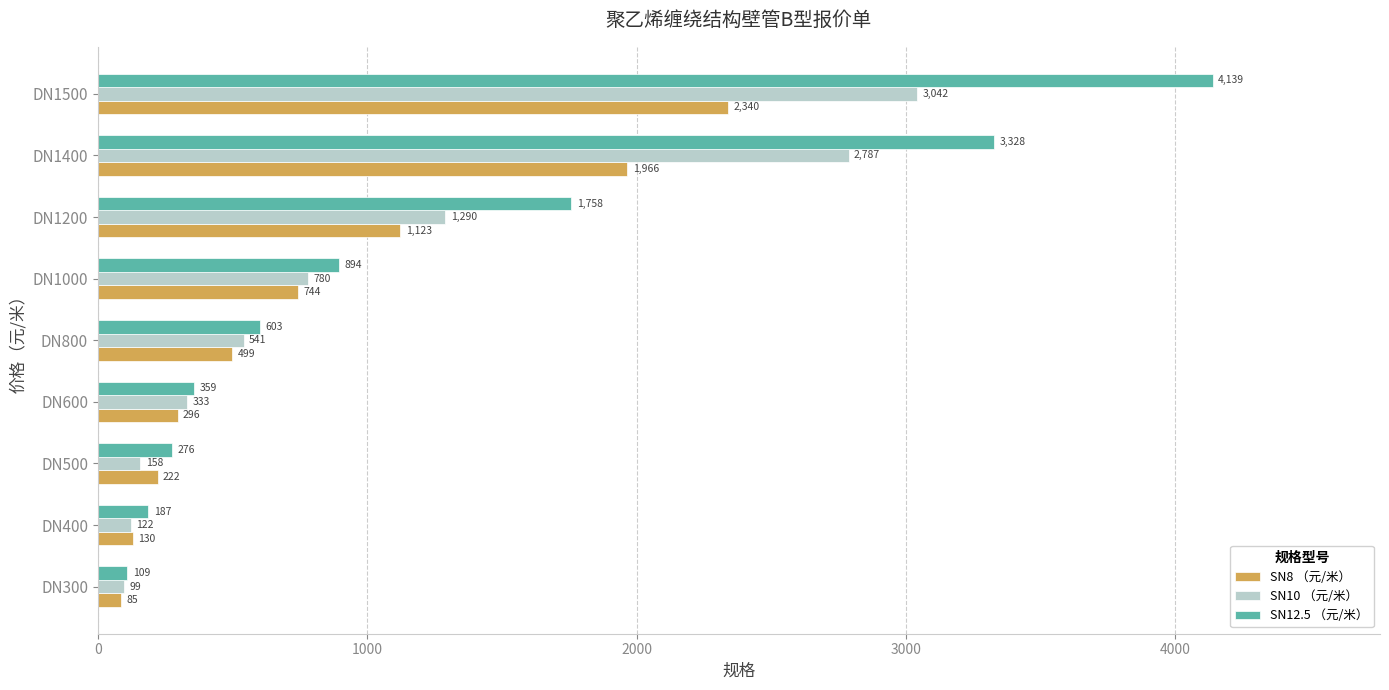

At DN1000, list the series in order from largest to smallest.

SN12.5 （元/米）, SN10 （元/米）, SN8 （元/米）